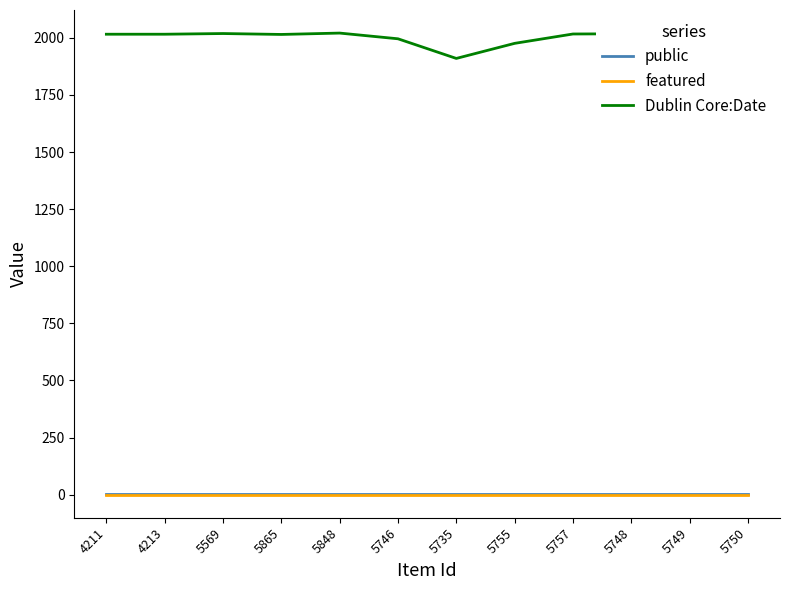

Is the value of public at 5848 greater than the value of Dublin Core:Date at 5746?

No